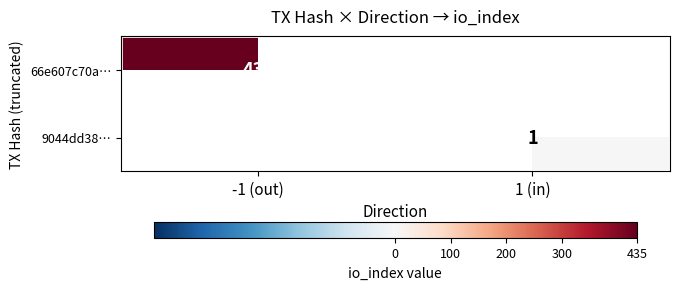

At how many categories does at least one series exceed 14?

1